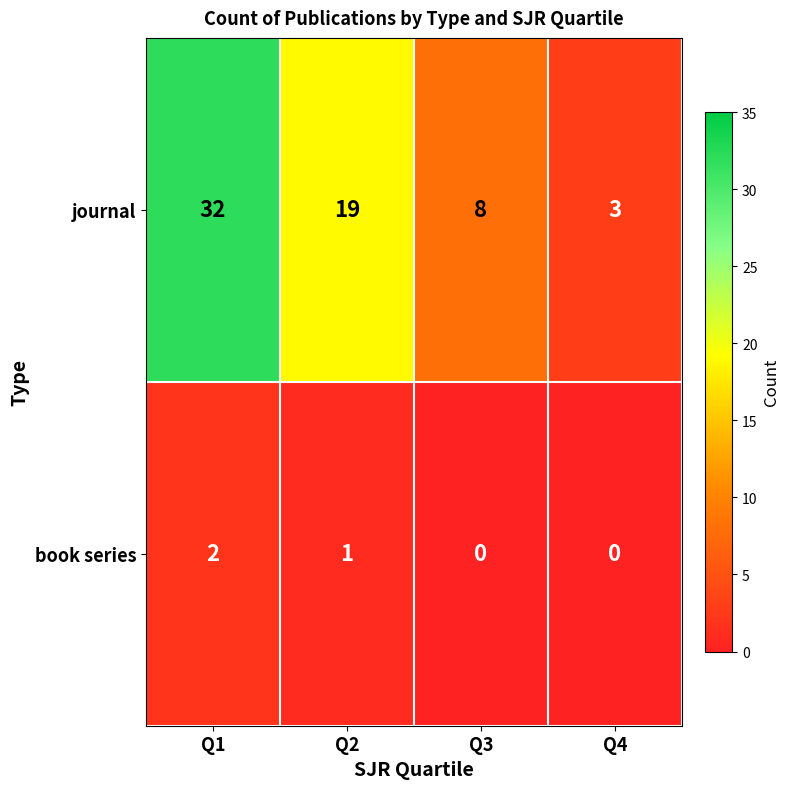

At which label does journal first exceed 19?

Q1